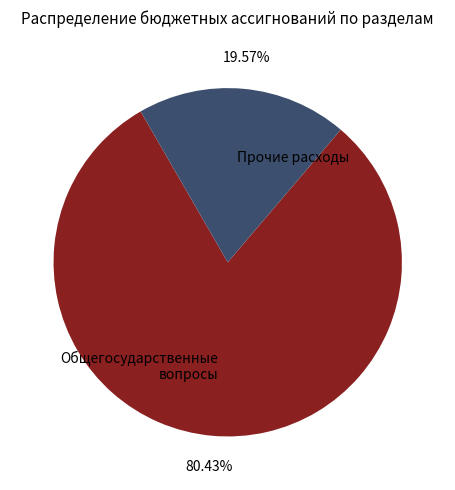

To the nearest percent, what is the difference between the largest and smallest slice percentages?

61%